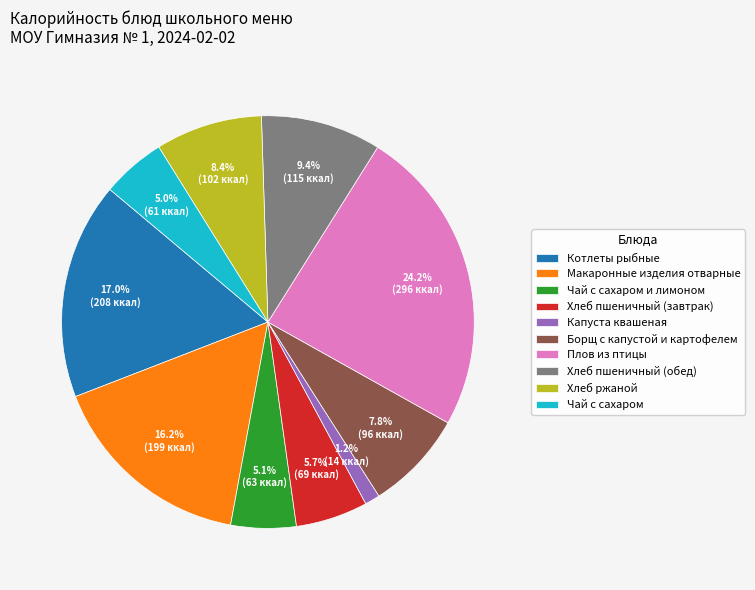

How many slices are in this pie chart?

10